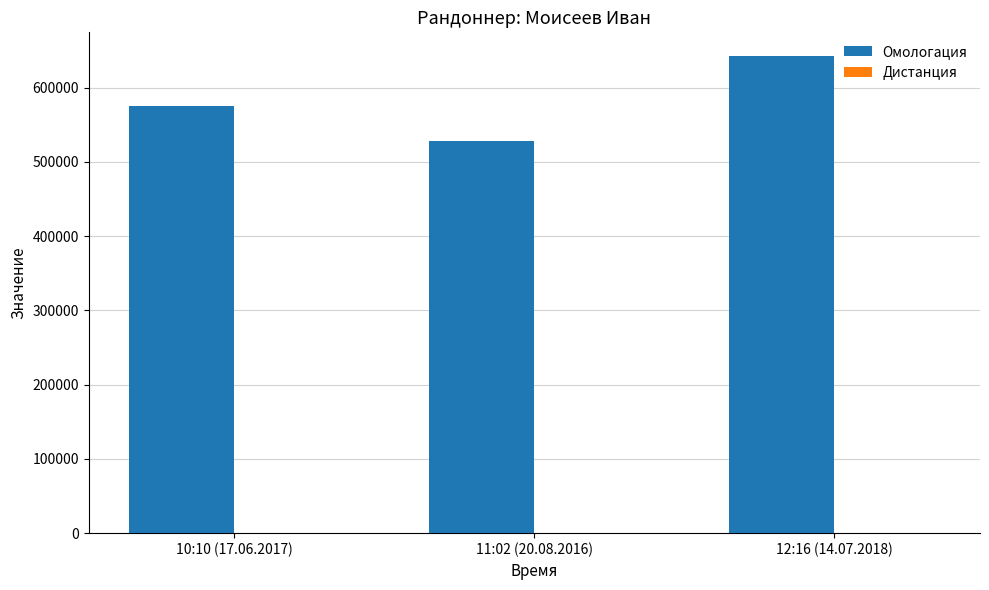

What is the sum of all Омологация values?

1746719